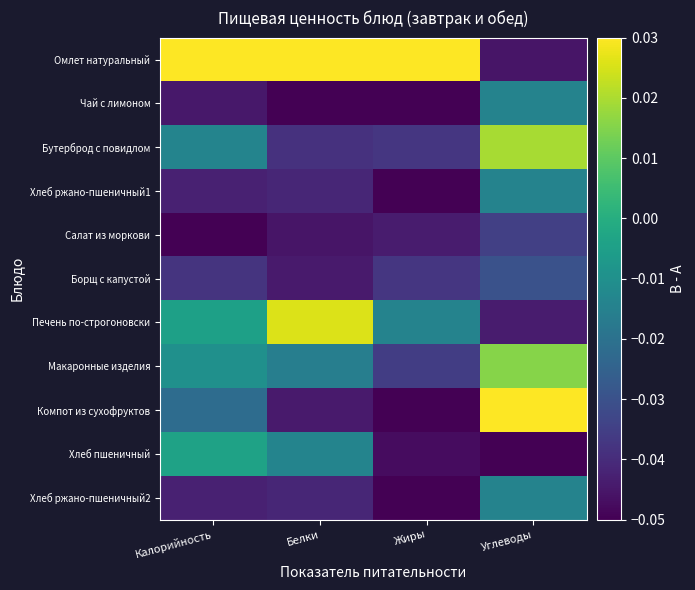

Reading left to right, extract all data points from this chart.

Омлет натуральный: Калорийность=0.0	Белки=0.0	Жиры=0.0	Углеводы=-0.0
Чай с лимоном: Калорийность=-0.0	Белки=-0.1	Жиры=-0.1	Углеводы=-0.0
Бутерброд с повидлом: Калорийность=-0.0	Белки=-0.0	Жиры=-0.0	Углеводы=0.0
Хлеб ржано-пшеничный1: Калорийность=-0.0	Белки=-0.0	Жиры=-0.1	Углеводы=-0.0
Салат из моркови: Калорийность=-0.1	Белки=-0.0	Жиры=-0.0	Углеводы=-0.0
Борщ с капустой: Калорийность=-0.0	Белки=-0.0	Жиры=-0.0	Углеводы=-0.0
Печень по-строгоновски: Калорийность=-0.0	Белки=0.0	Жиры=-0.0	Углеводы=-0.0
Макаронные изделия: Калорийность=-0.0	Белки=-0.0	Жиры=-0.0	Углеводы=0.0
Компот из сухофруктов: Калорийность=-0.0	Белки=-0.0	Жиры=-0.1	Углеводы=0.0
Хлеб пшеничный: Калорийность=-0.0	Белки=-0.0	Жиры=-0.0	Углеводы=-0.1
Хлеб ржано-пшеничный2: Калорийность=-0.0	Белки=-0.0	Жиры=-0.1	Углеводы=-0.0